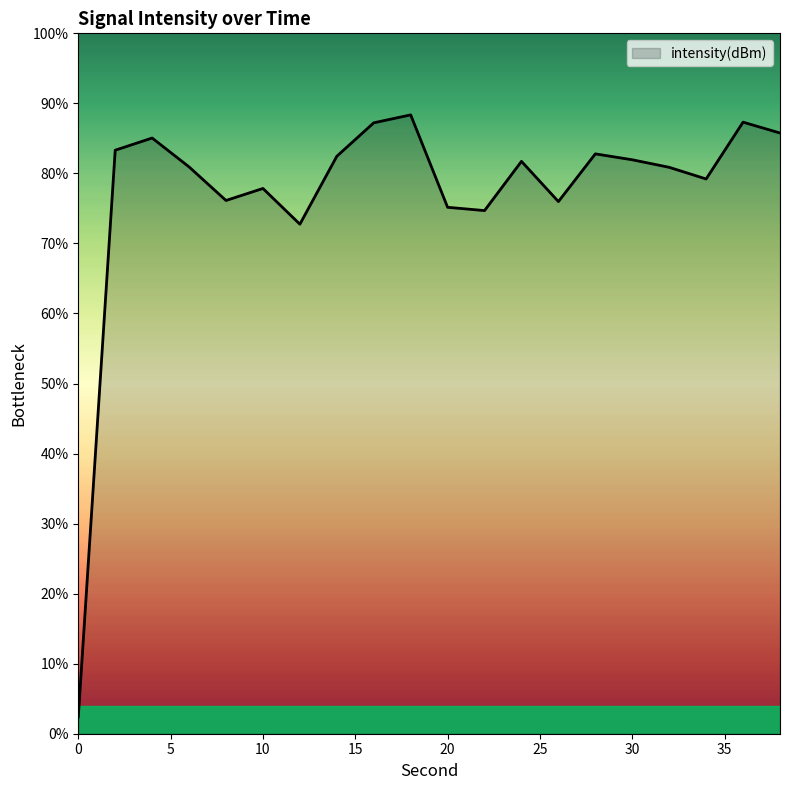

What is the difference between the maximum and minimum values?

86.0